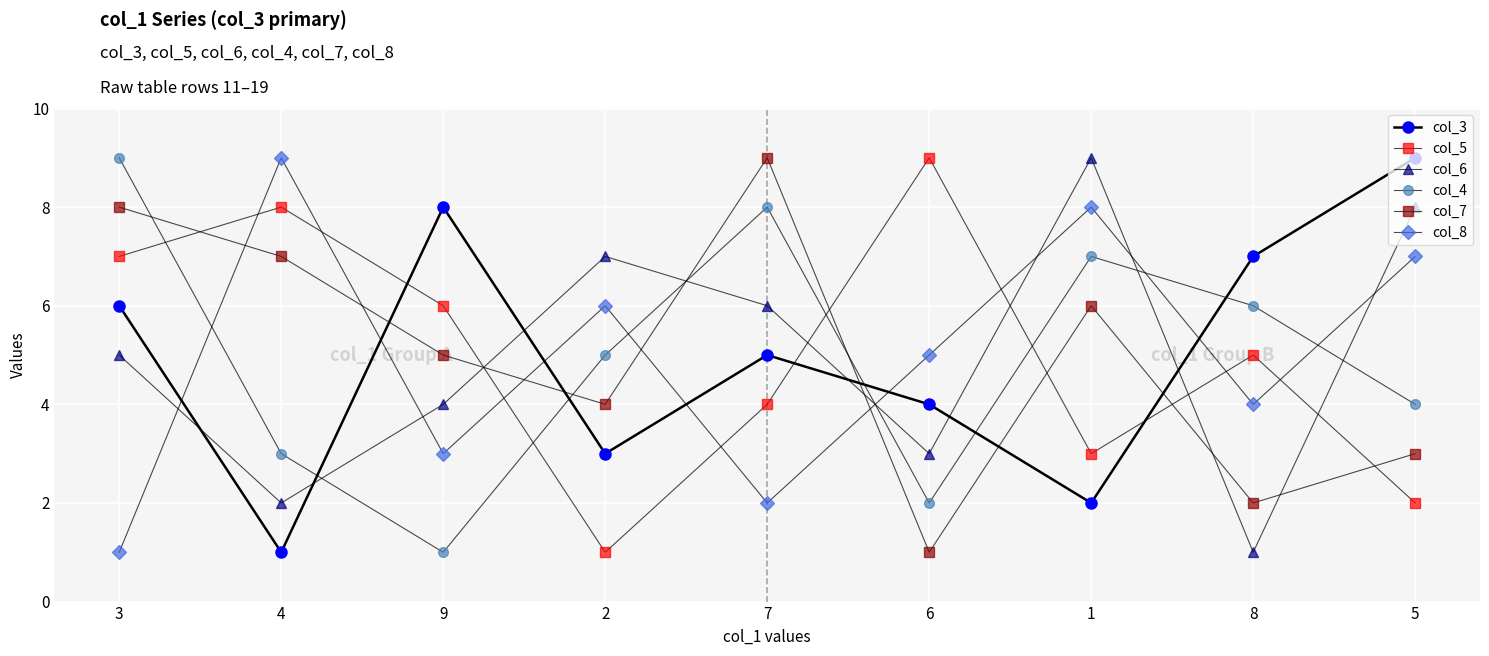

How many lines are shown in the chart?

6